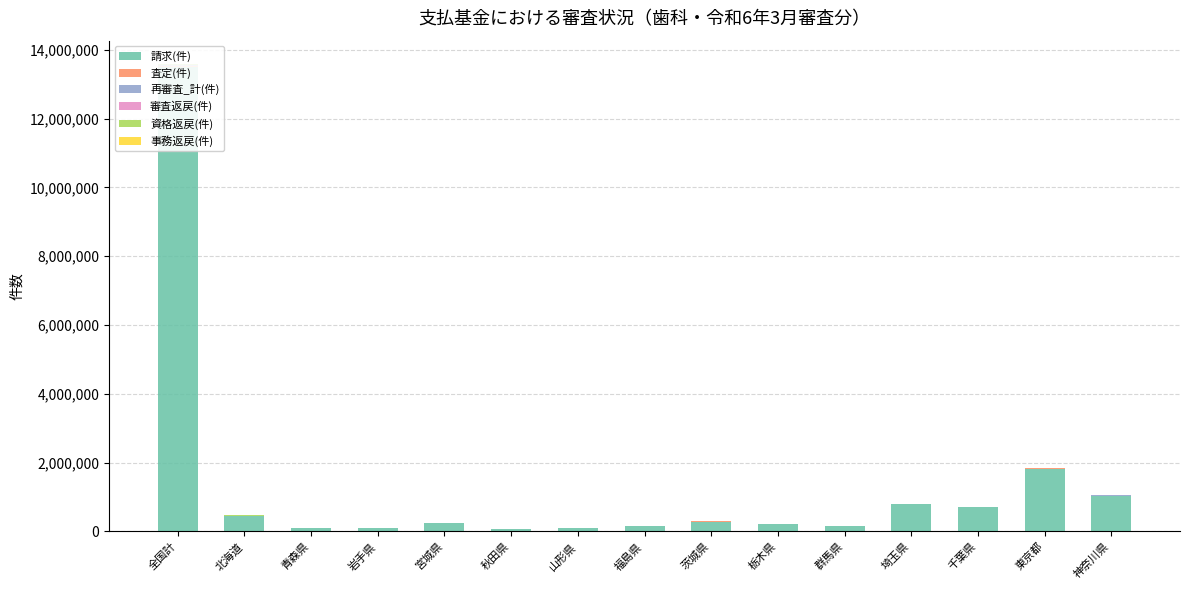

At which category is the sum across all series the highest?

全国計